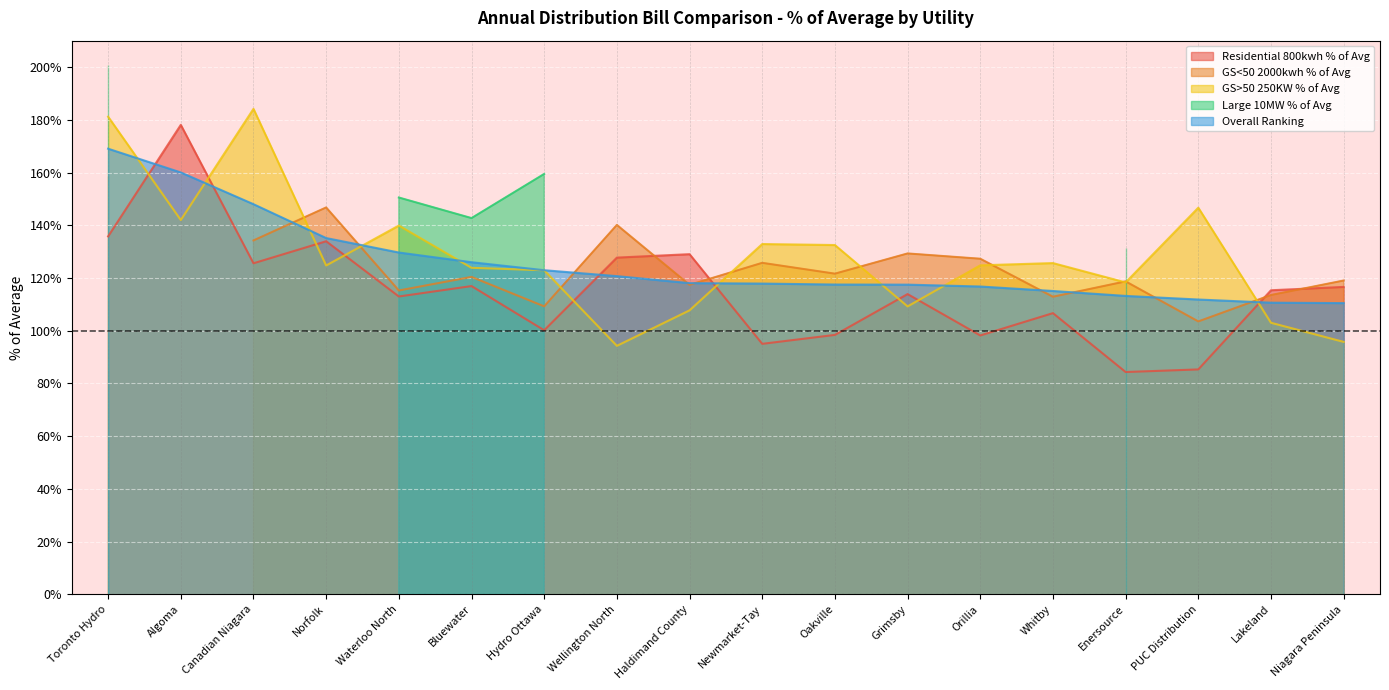

Does the chart display data point markers on the line(s)?

No